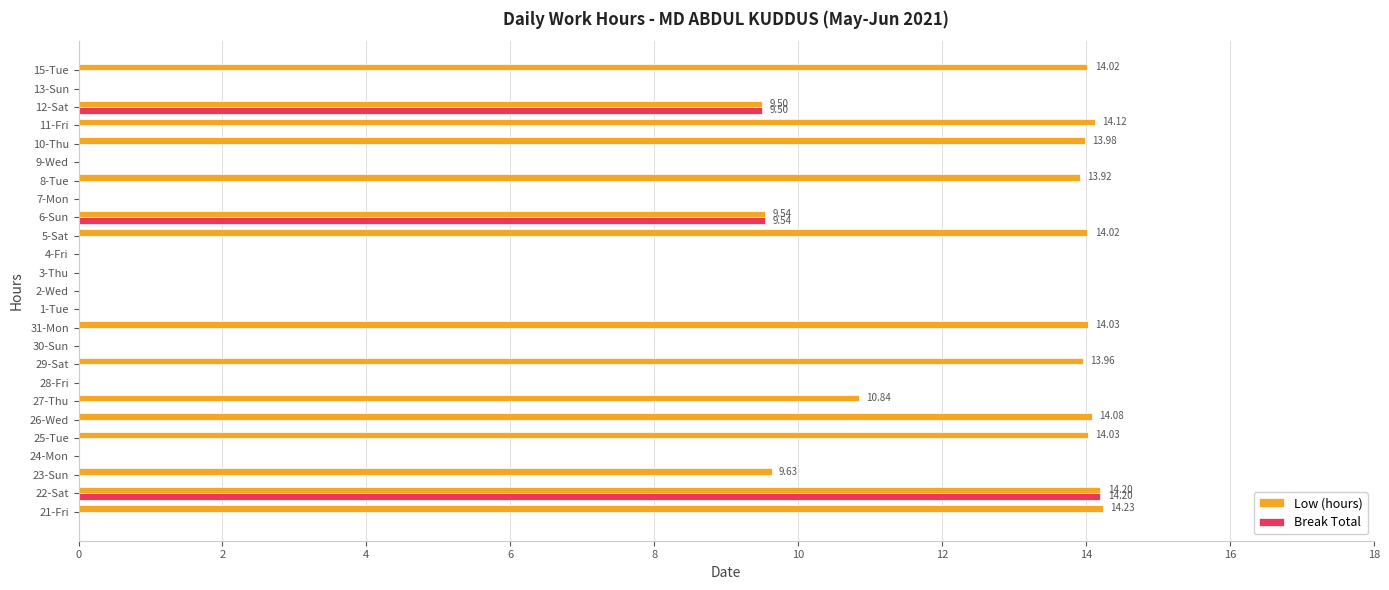

Between 27-Thu and 12-Sat, which series saw the biggest shift?

Break Total